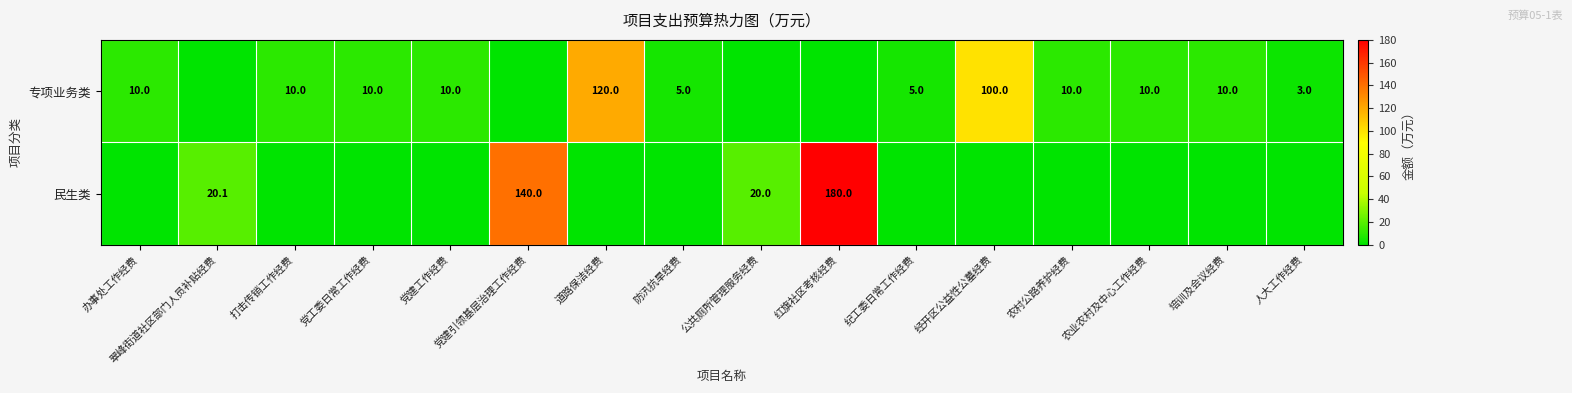

Is it true that 专项业务类 equals 10.0 at 农村公路养护经费?

True